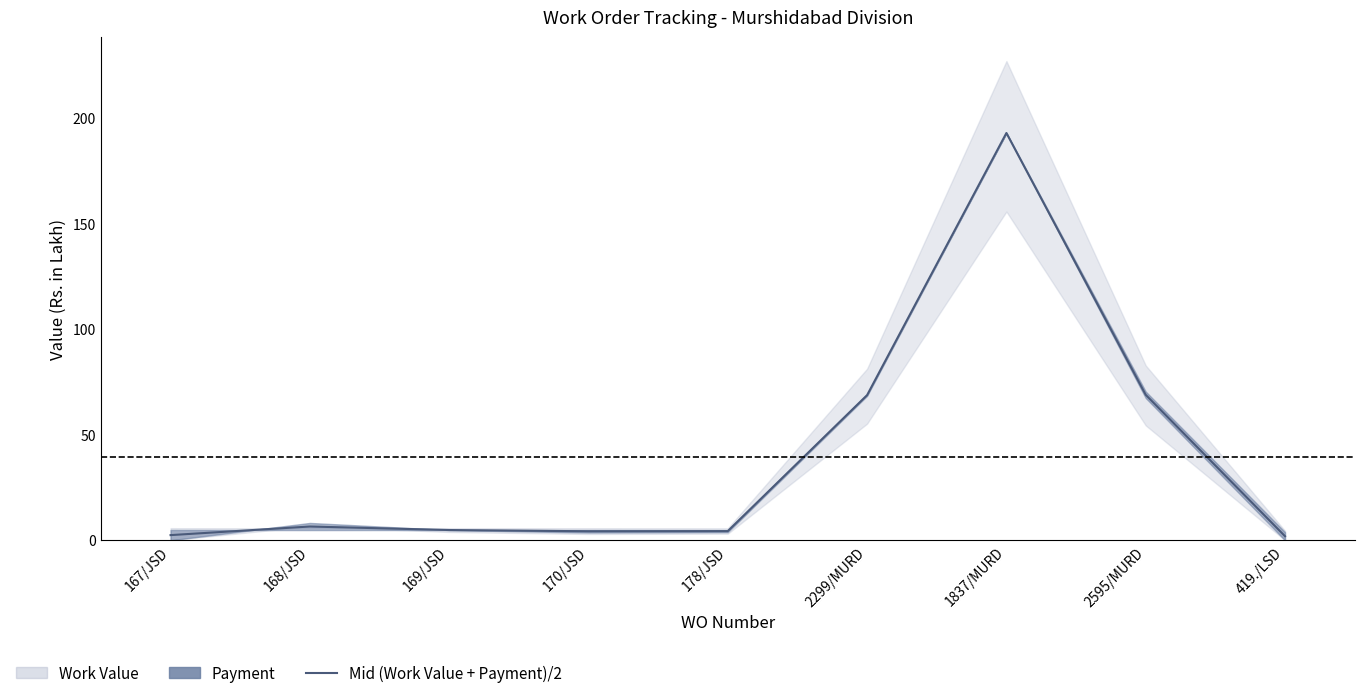

What is the value of the 4th point from the left?

4.2